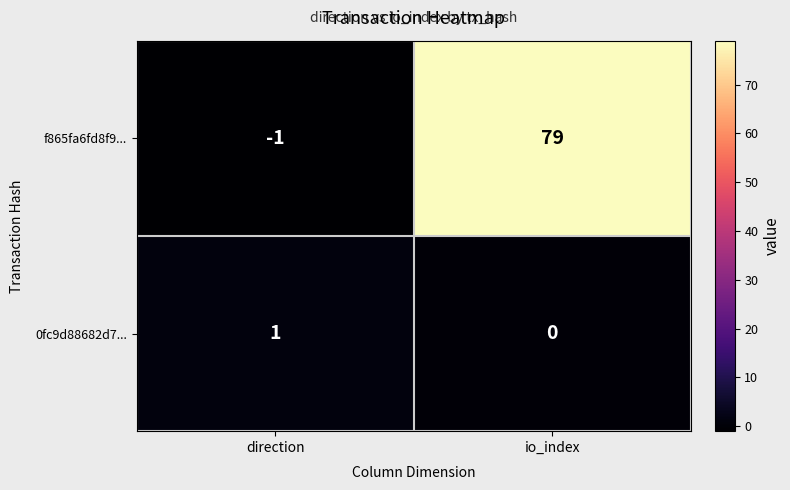

What is the greatest value displayed?

79